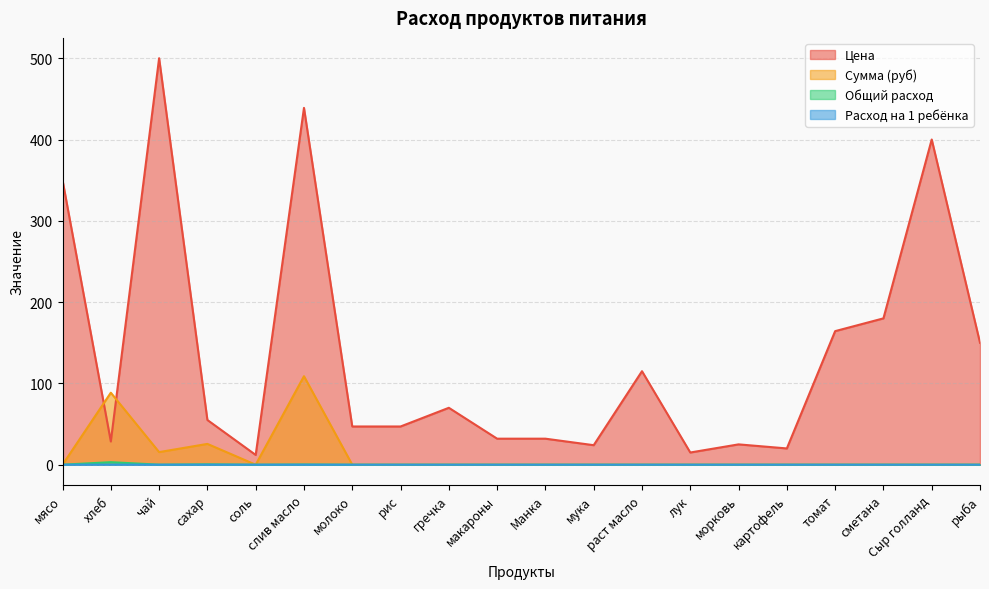

Rank the series by their maximum value, from lowest to highest.

Расход на 1 ребёнка, Общий расход, Сумма (руб), Цена